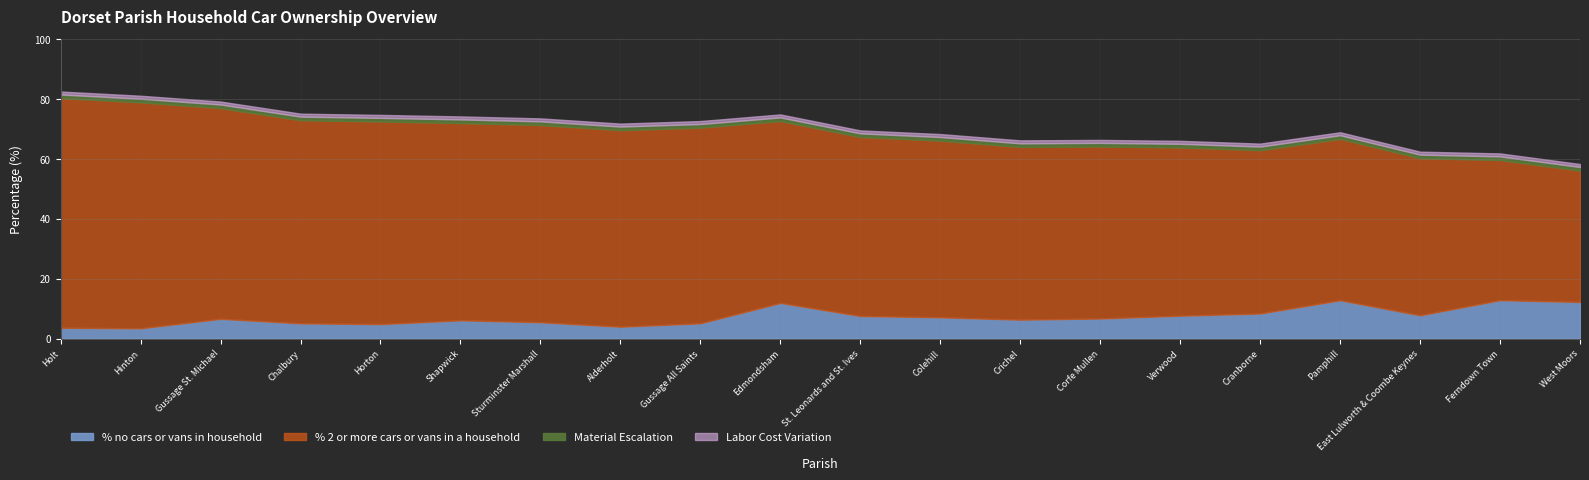

What is the highest value of the % no cars or vans in household series?

12.8